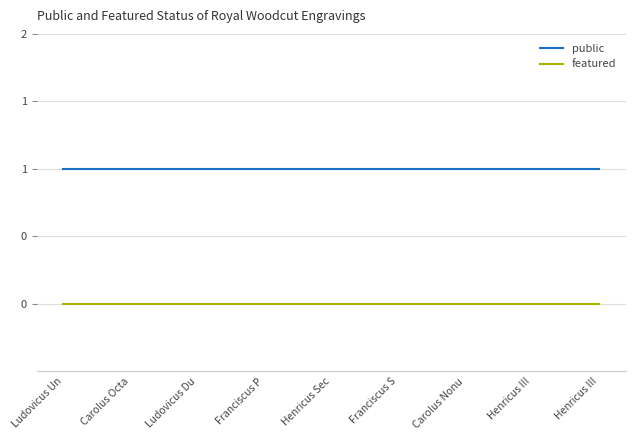

True or false: public and featured intersect in this chart.

False